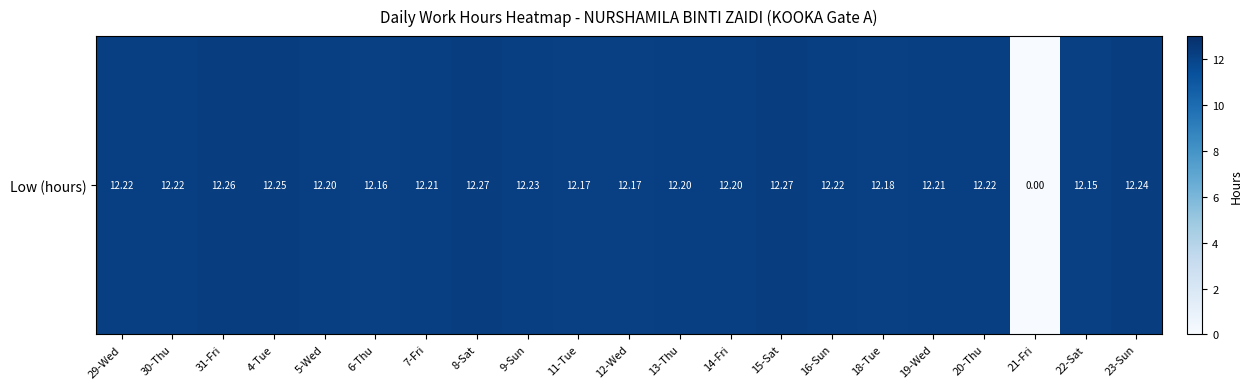

How many data points are less than 12?

1